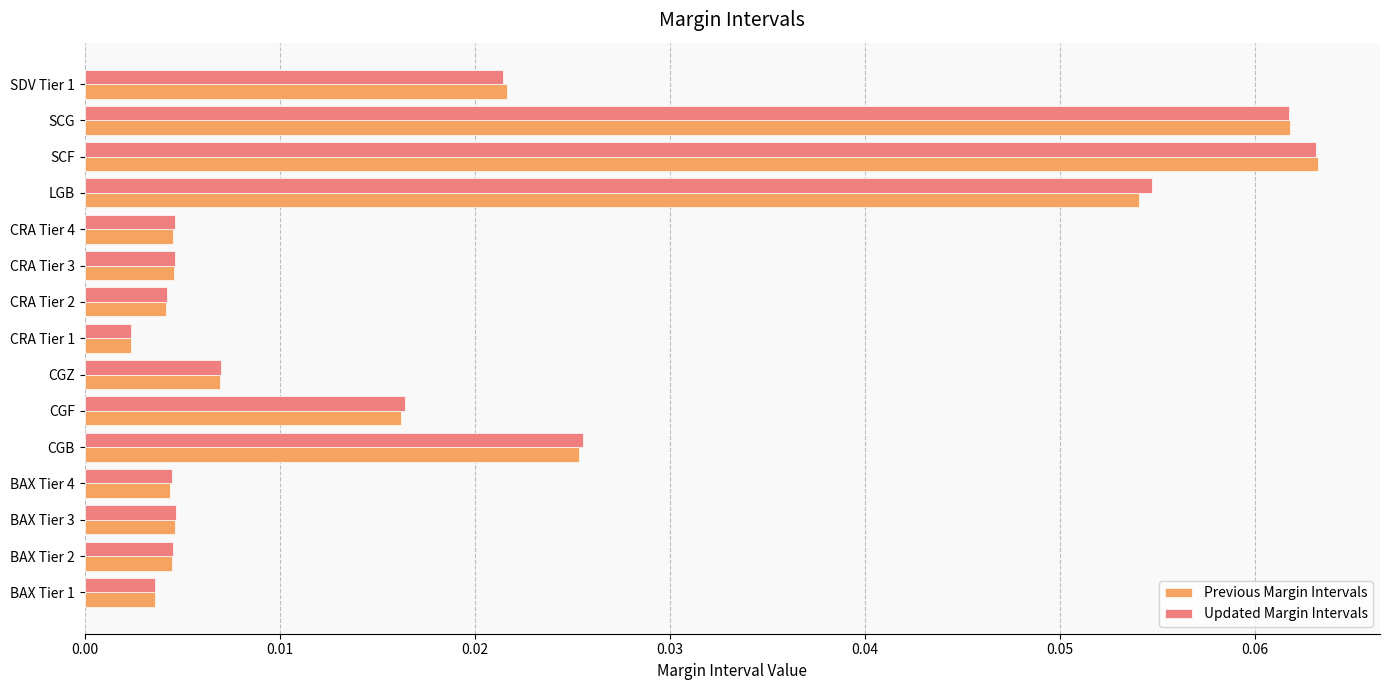

At which category is the sum across all series the highest?

SCF